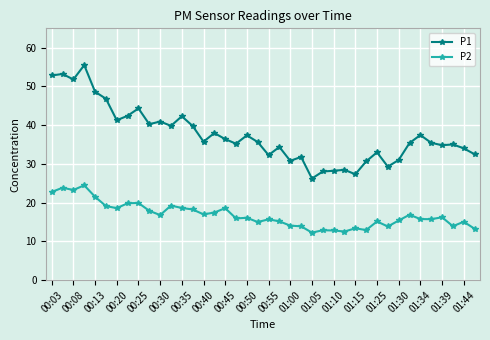

List the series in order of their overall mean, highest first.

P1, P2